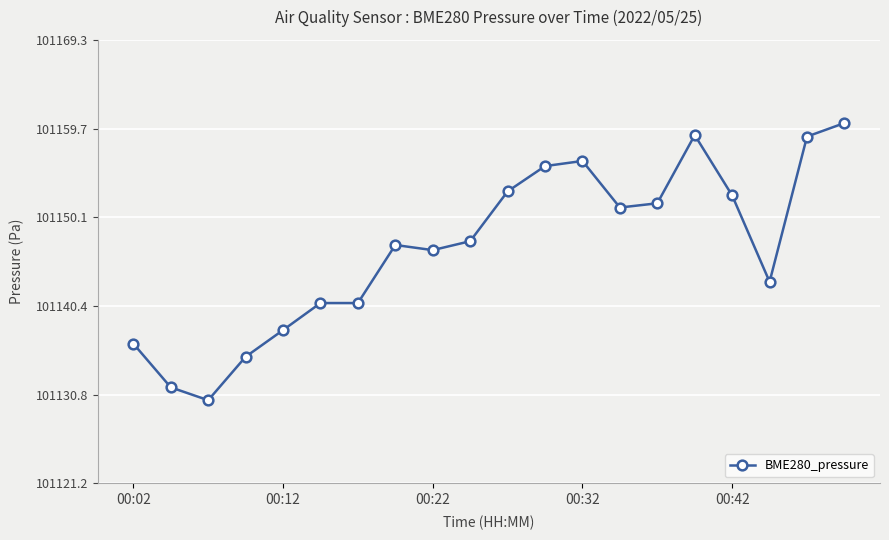

What is the value of the 17th point from the left?

101152.4